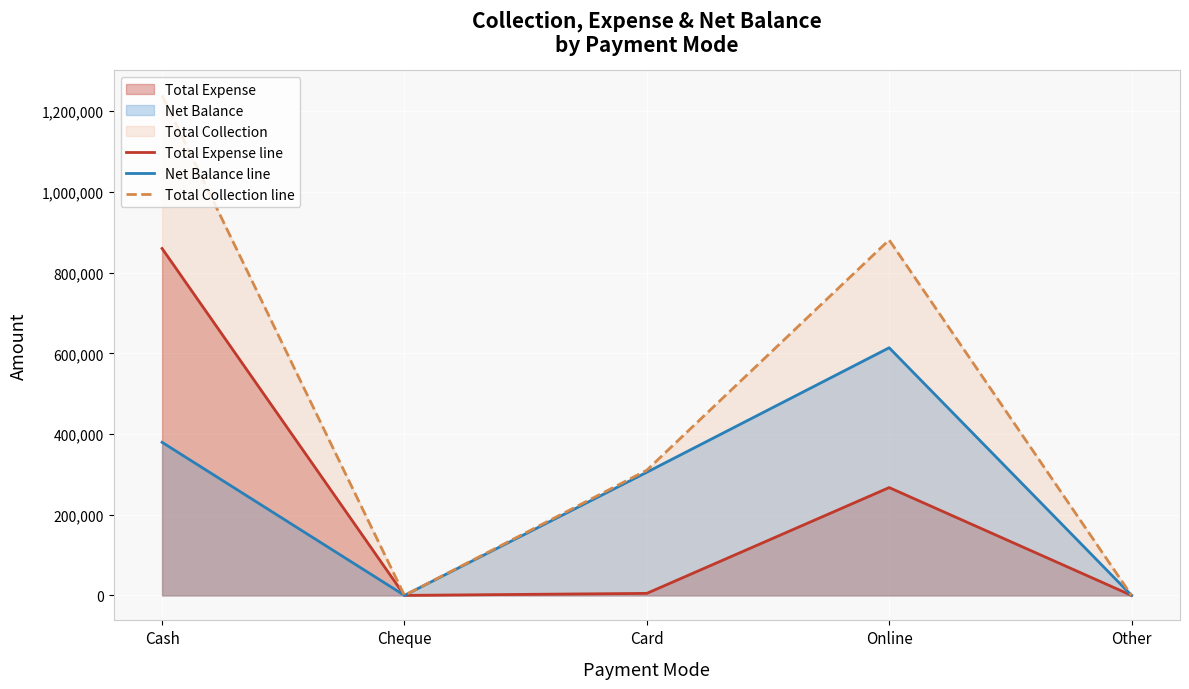

What is the difference between the Total Expense line values at Online and Cheque?

267250